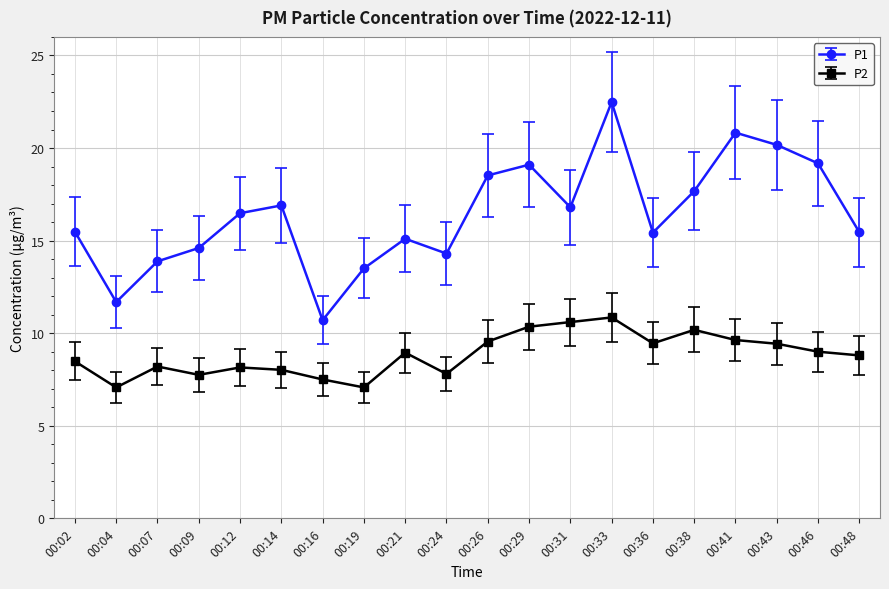

Is the value of P1 at 00:41 greater than the value of P2 at 00:07?

Yes